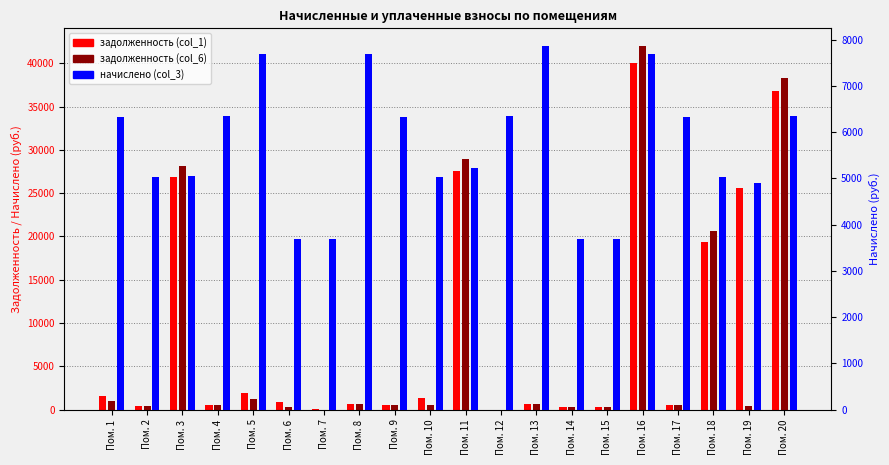

Which series has the largest total across all categories?

задолженность (col_1)